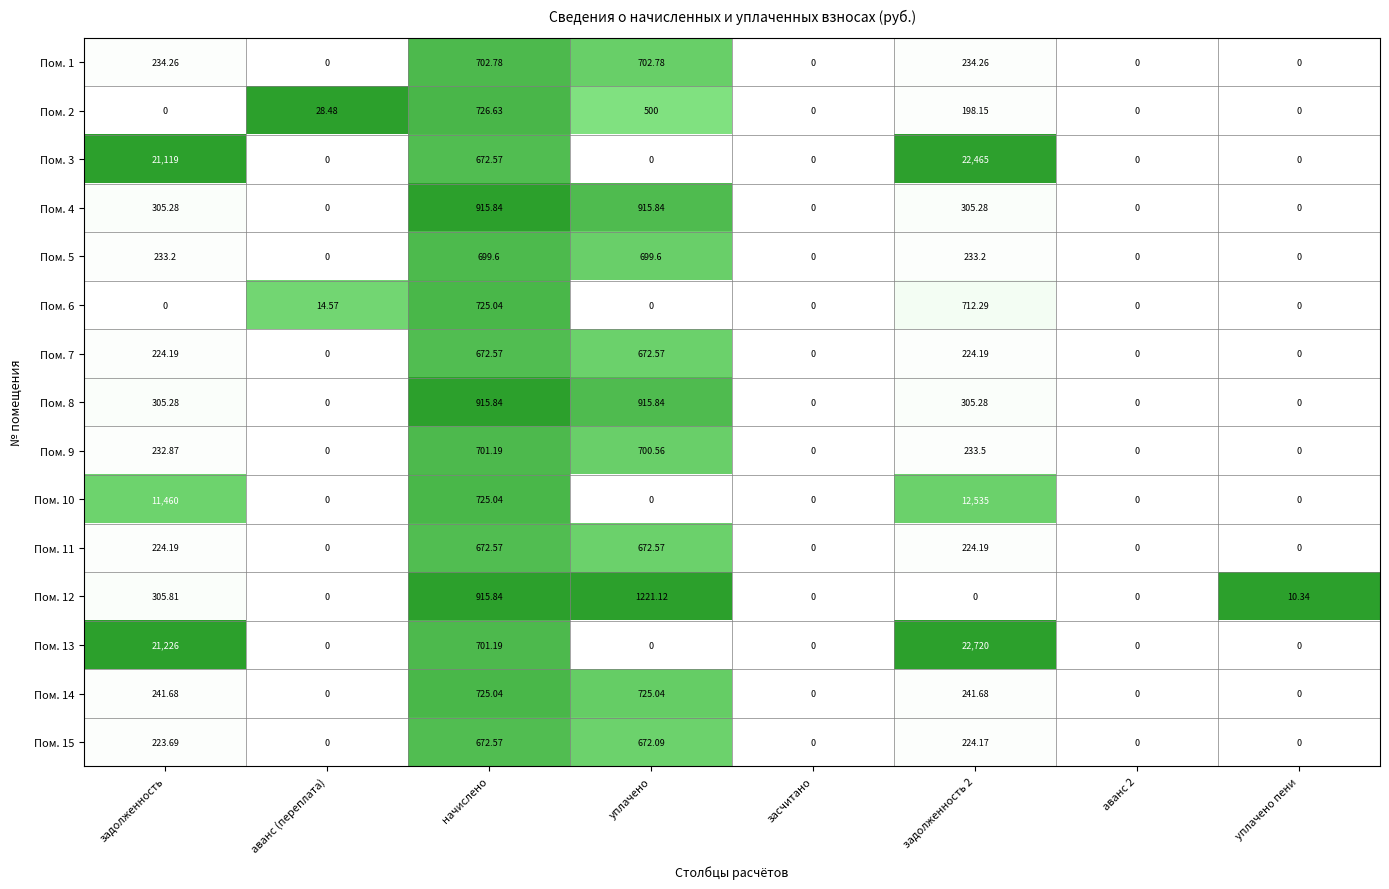

At which category does the chart reach its peak across all series?

задолженность 2